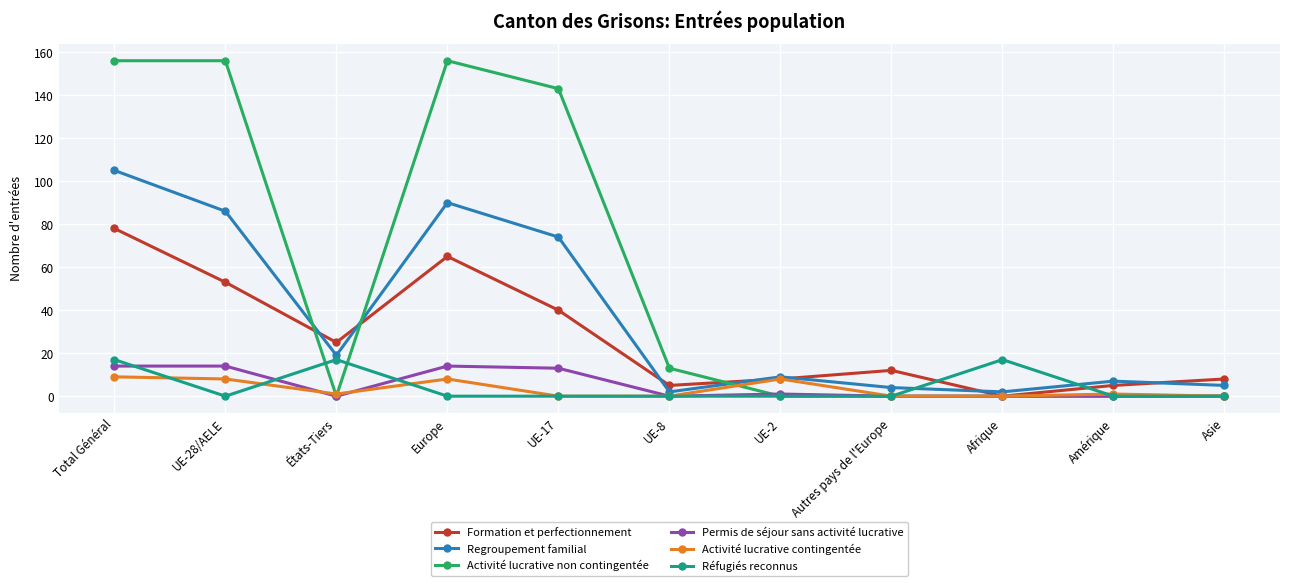

What is the maximum value shown in the chart?

156